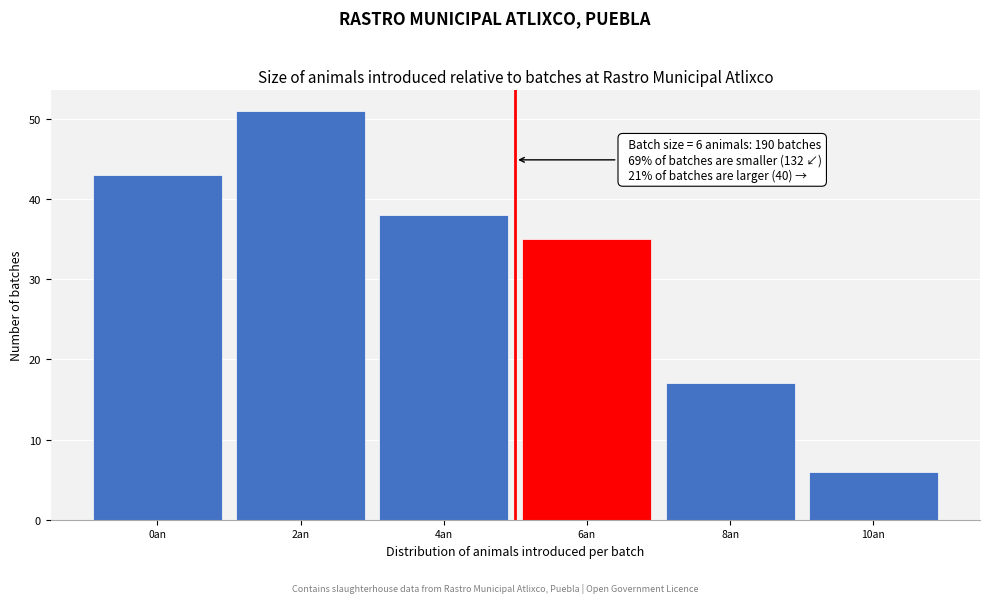

Reading left to right, extract all data points from this chart.

0an=43	2an=51	4an=38	6an=35	8an=17	10an=6